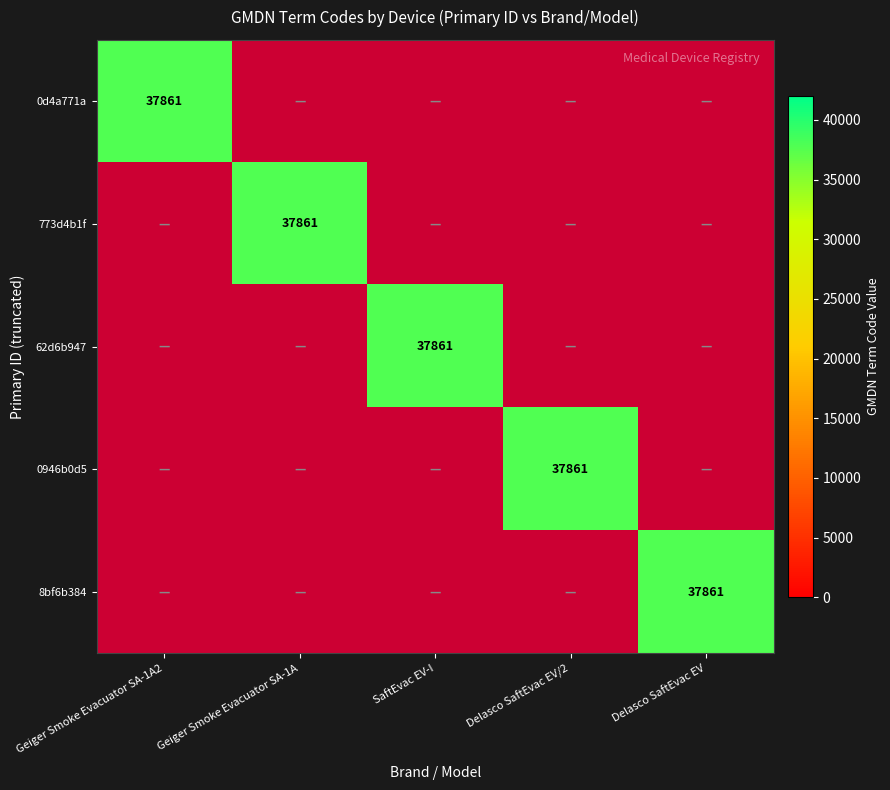

True or false: 62d6b947 has a value of 37861 at SaftEvac EV-I.

True